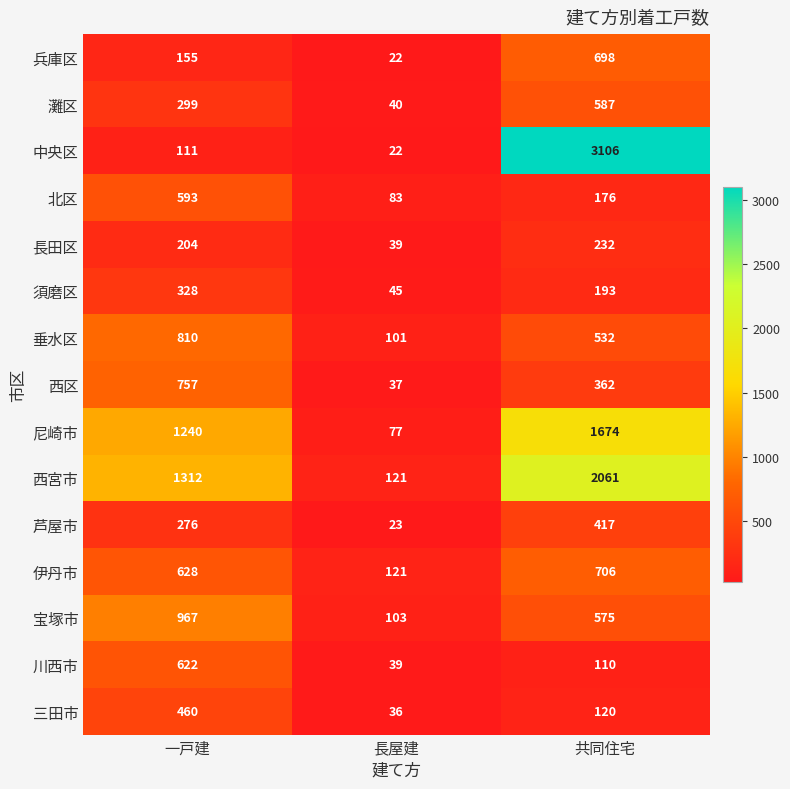

At which label is 宝塚市 closest to 535?

共同住宅